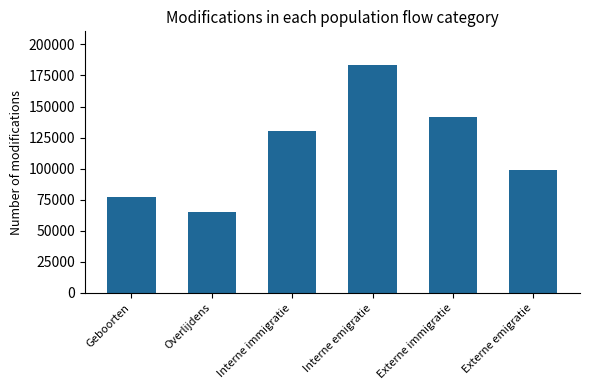

Rank the categories by value from lowest to highest.

Overlijdens, Geboorten, Externe emigratie, Interne immigratie, Externe immigratie, Interne emigratie